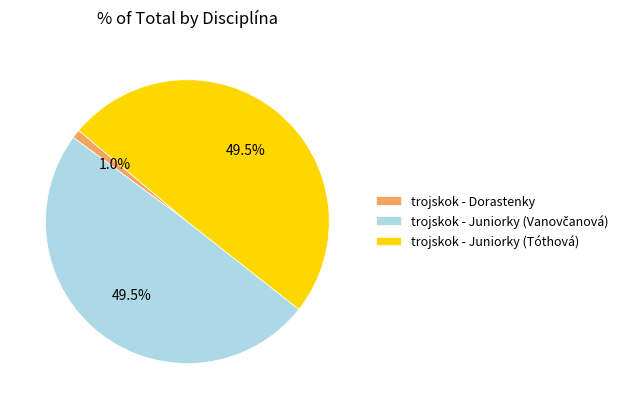

How much of the chart is everything except trojskok - Juniorky (Tóthová)?

50.5%